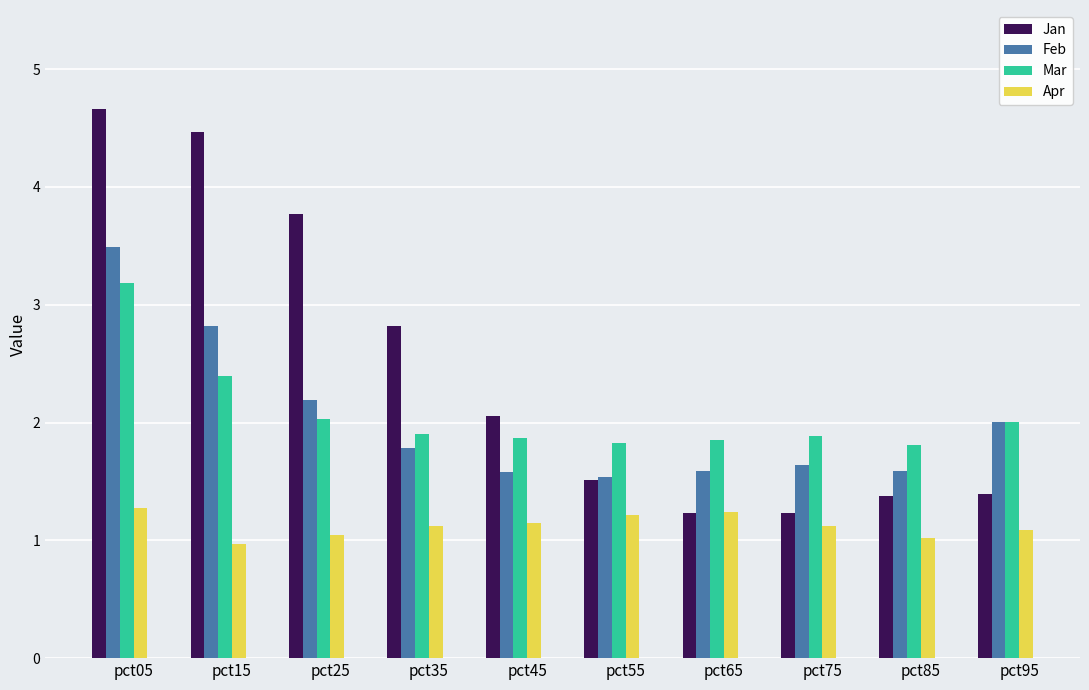

What is the value of the Mar bar at the 7th from the left?

1.8